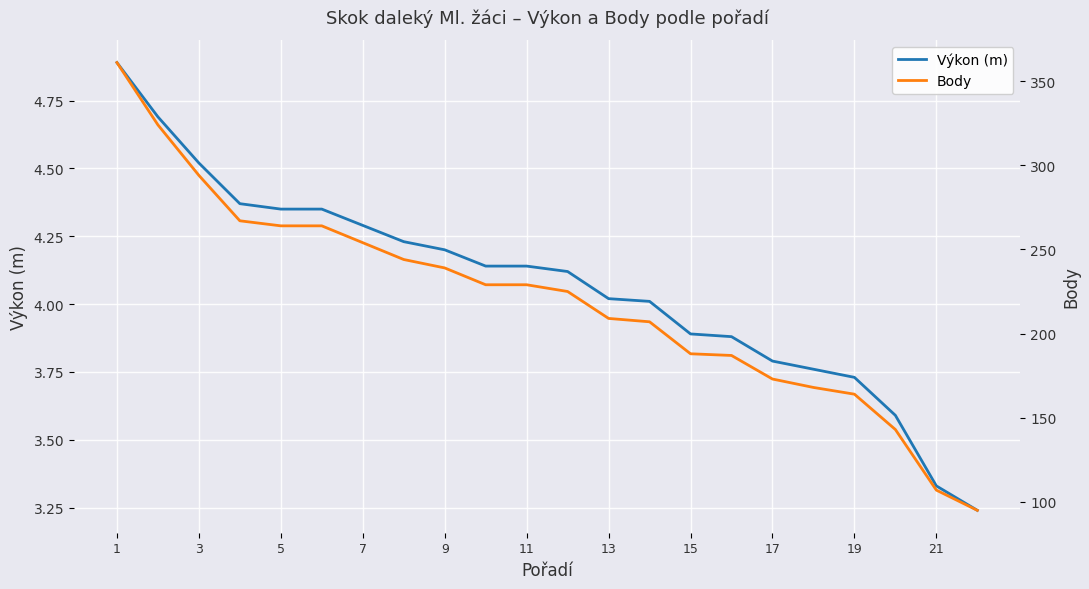

The Výkon (m) series shows 1.1 at 5. True or false?

False